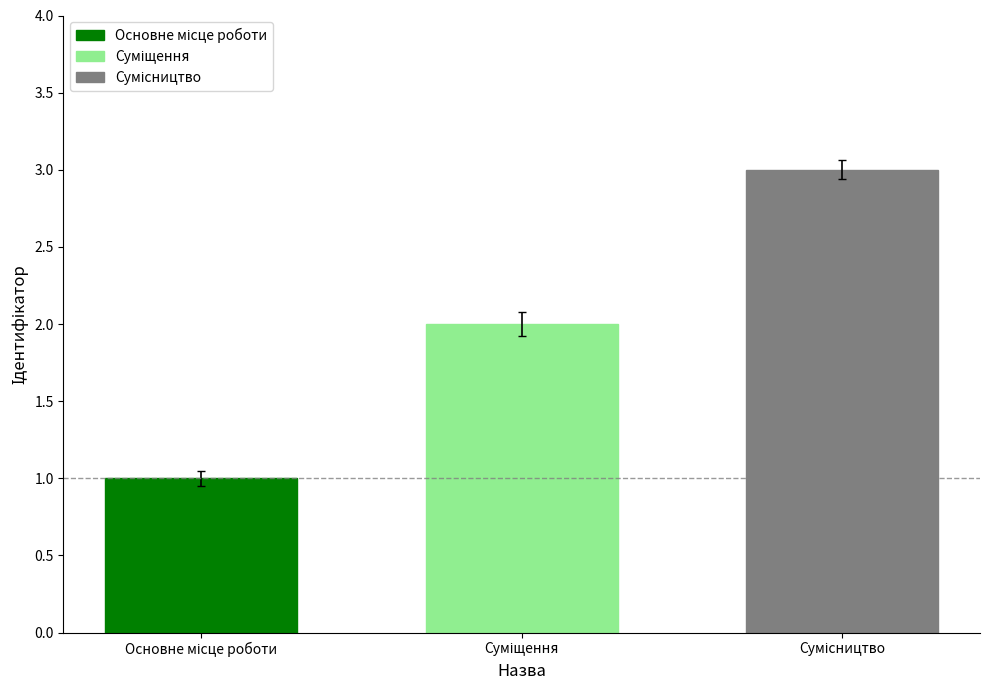

What is the maximum value shown in the chart?

3